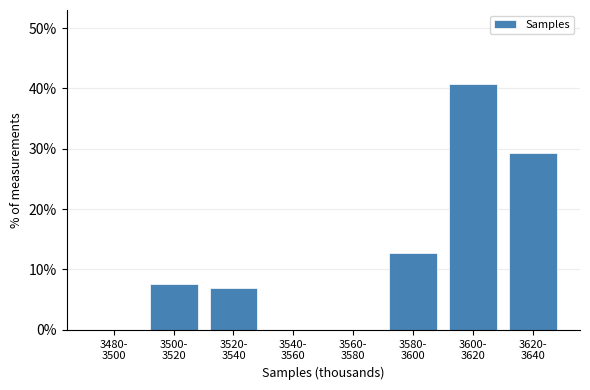

What is the sum of all values?

97.5